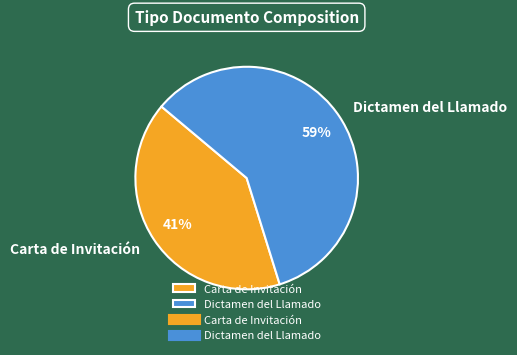

To the nearest percent, what percentage of the pie is Dictamen del Llamado?

59%